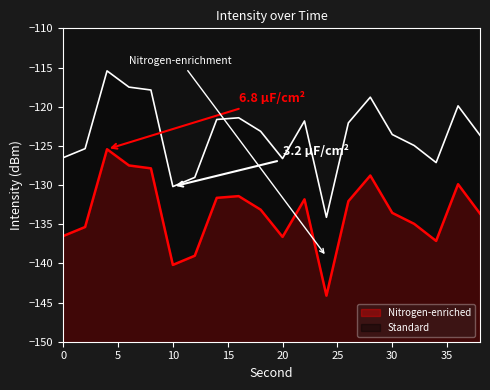

How many interior local valleys does the Standard series have?

4